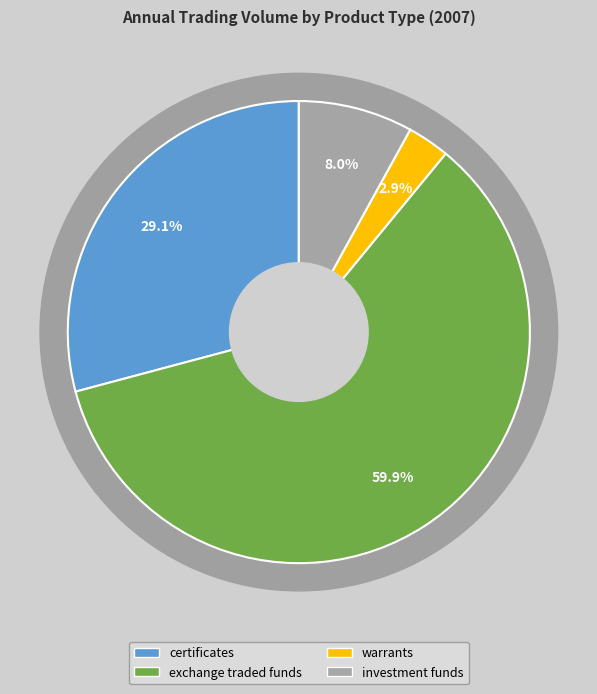

How many slices are in this pie chart?

4